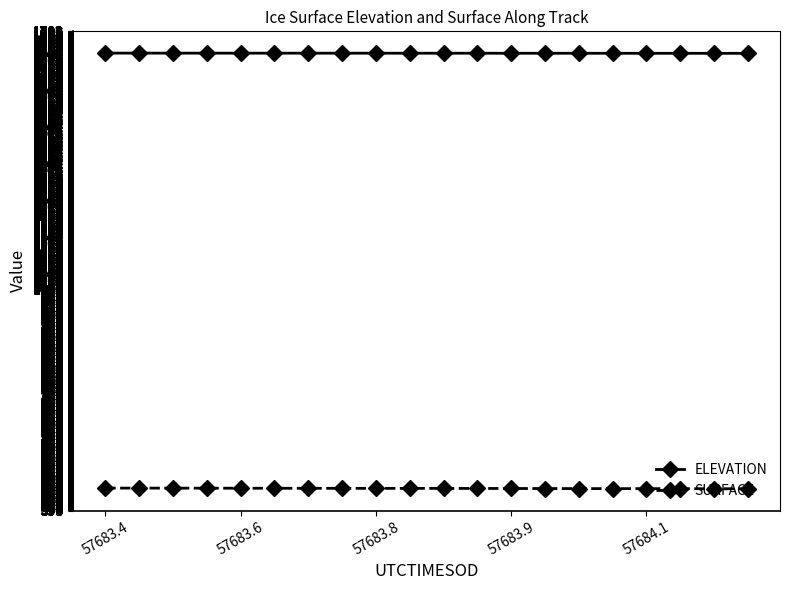

Where is ELEVATION nearest to the value 1643?

13